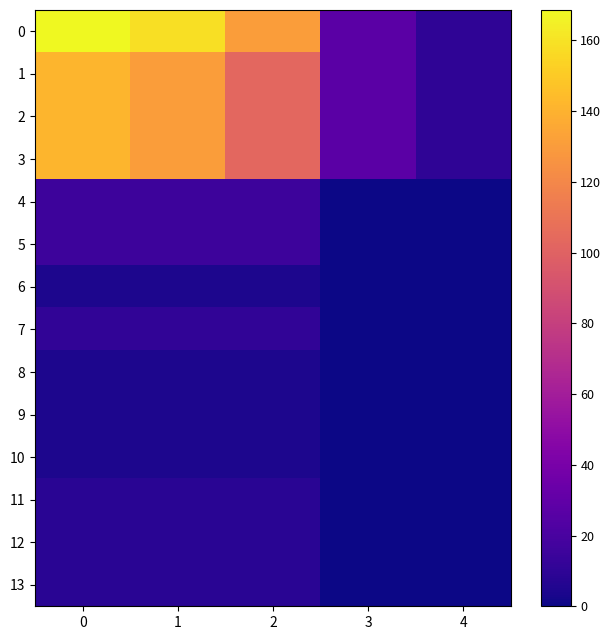

At how many categories does at least one series exceed 114?

3